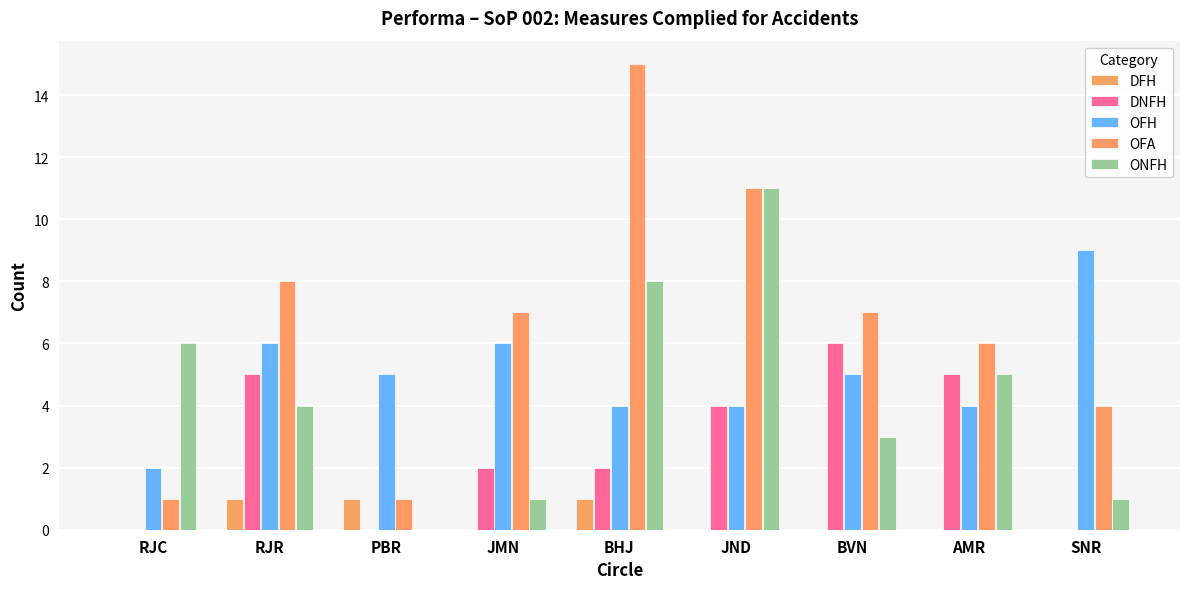

What is the difference between the OFA values at SNR and PBR?

3